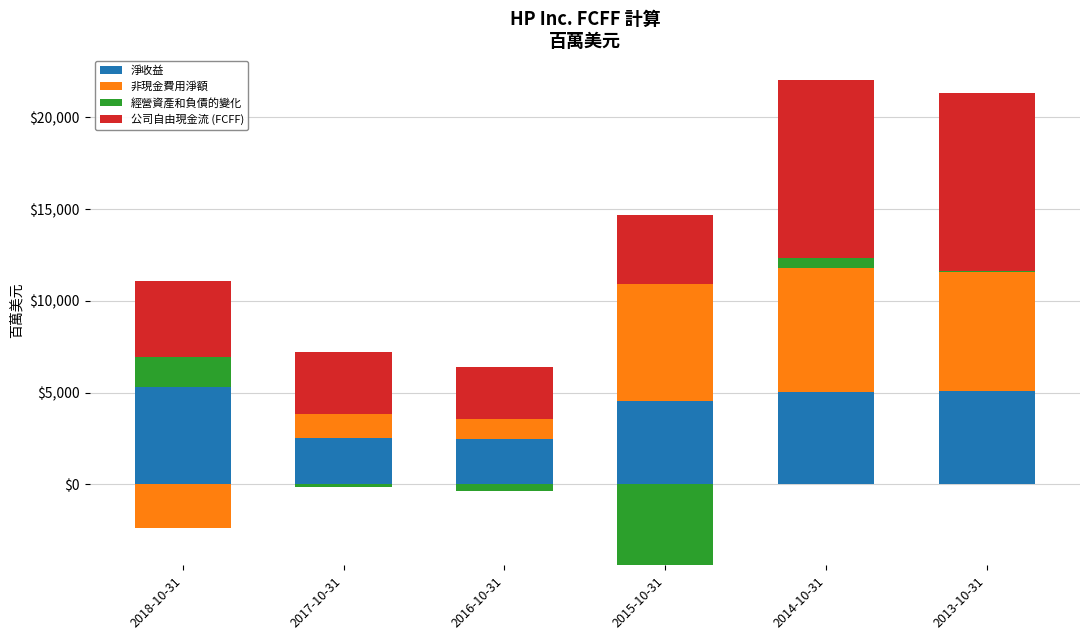

What is the maximum value shown in the chart?

9729